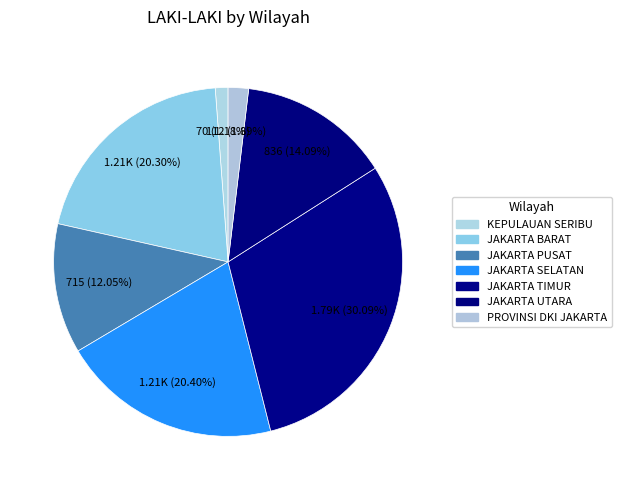

Rank the categories by value from lowest to highest.

KEPULAUAN SERIBU, PROVINSI DKI JAKARTA, JAKARTA PUSAT, JAKARTA UTARA, JAKARTA BARAT, JAKARTA SELATAN, JAKARTA TIMUR